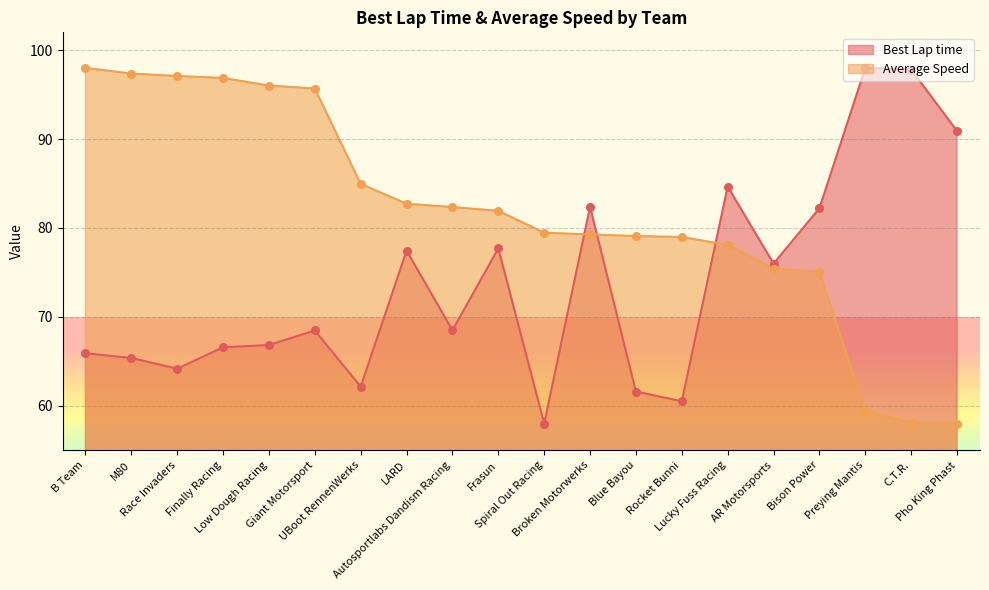

Which series has the largest total across all categories?

Average Speed